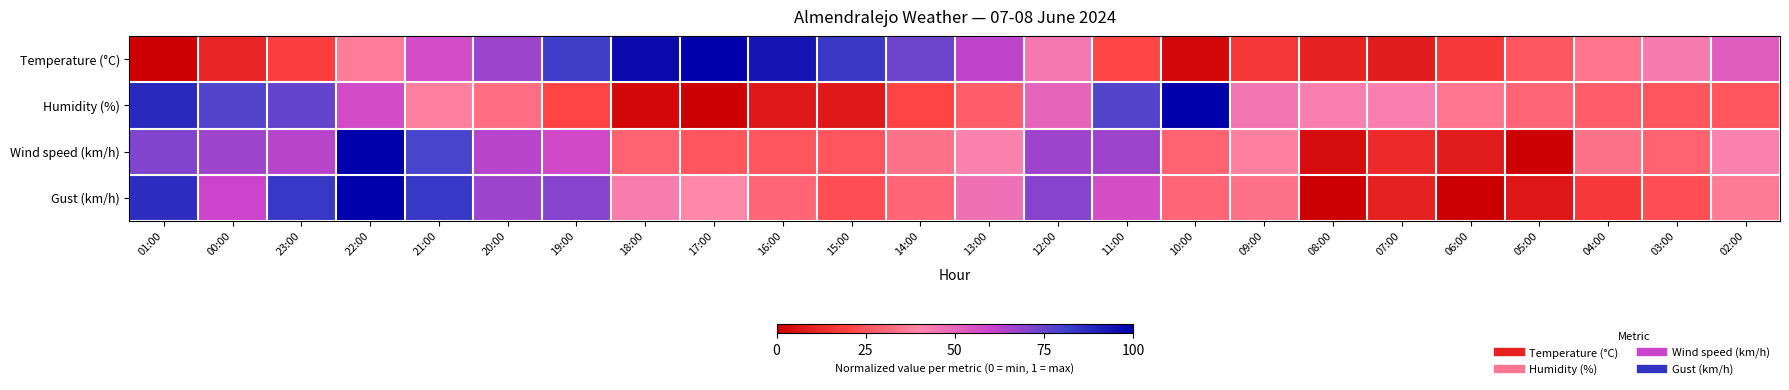

Between 01:00 and 11:00, which series saw the biggest shift?

Gust (km/h)